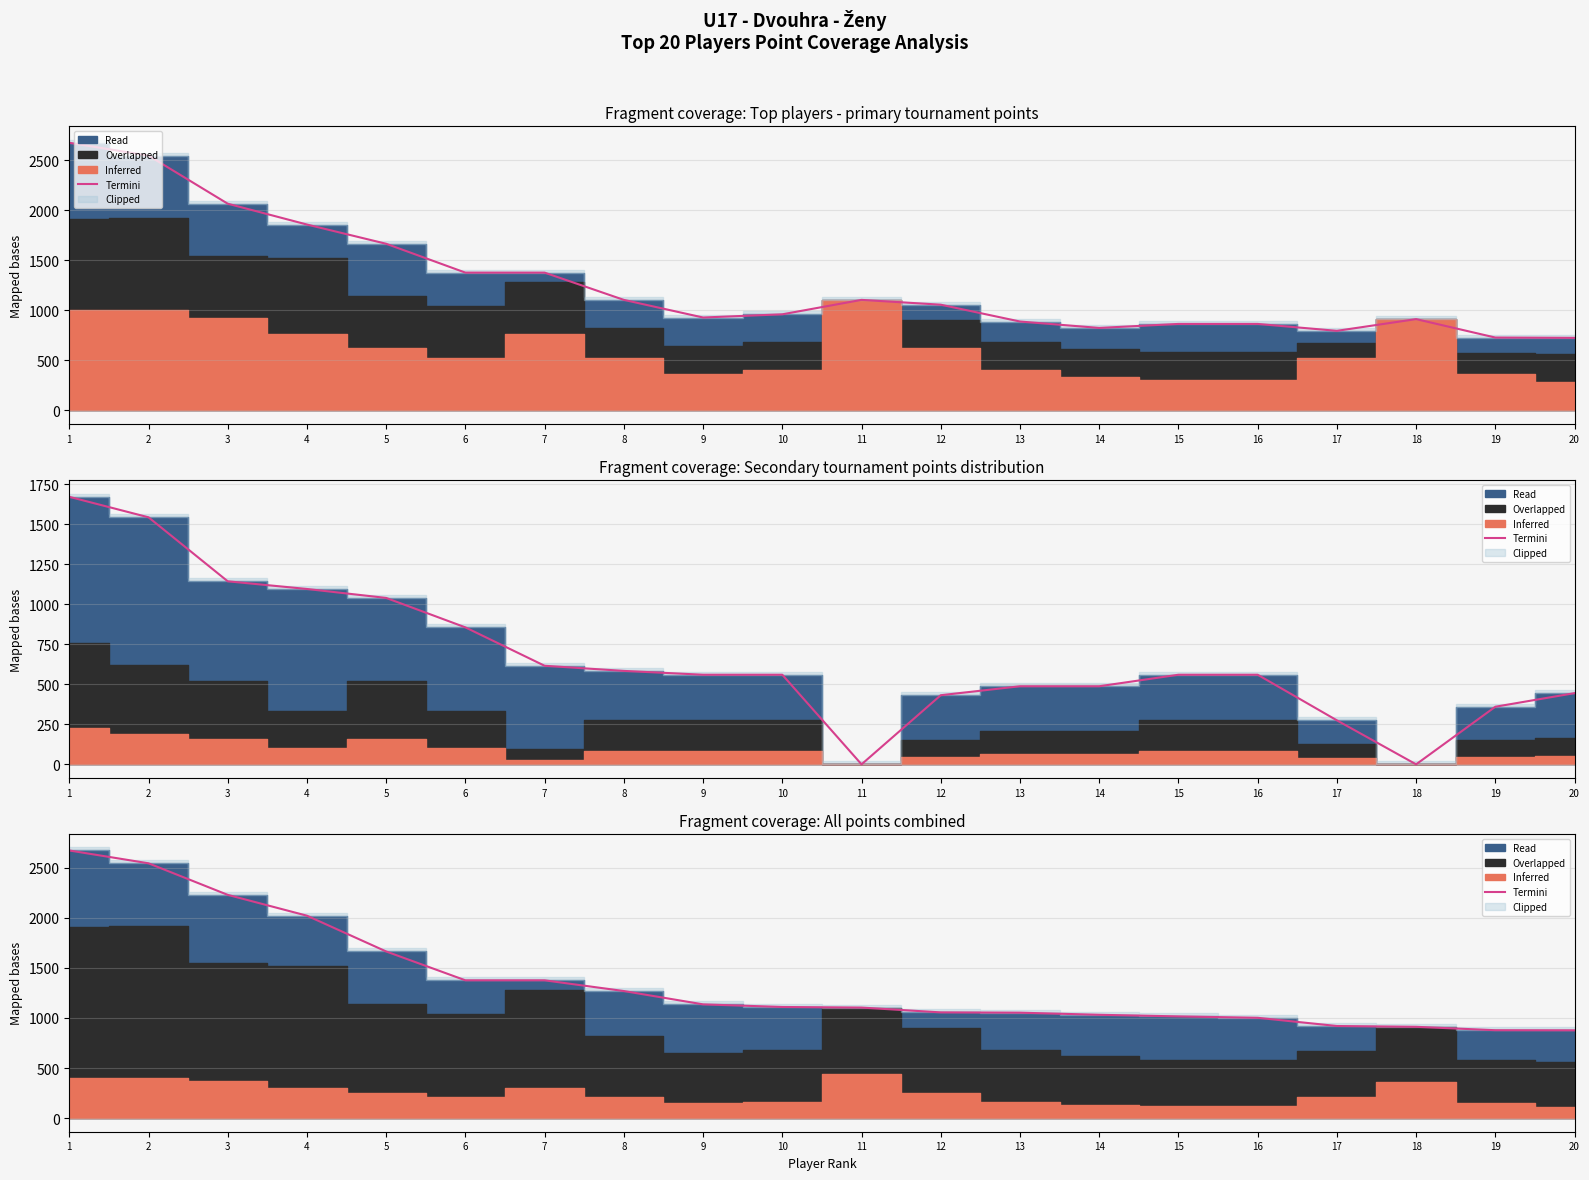

Does the chart have visible grid lines?

Yes